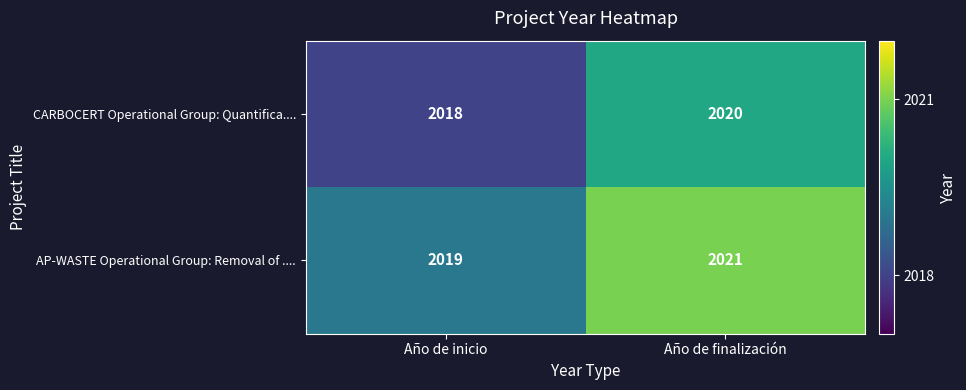

The value of AP-WASTE Operational Group: Removal of .... at Año de finalización is 2021. True or false?

True